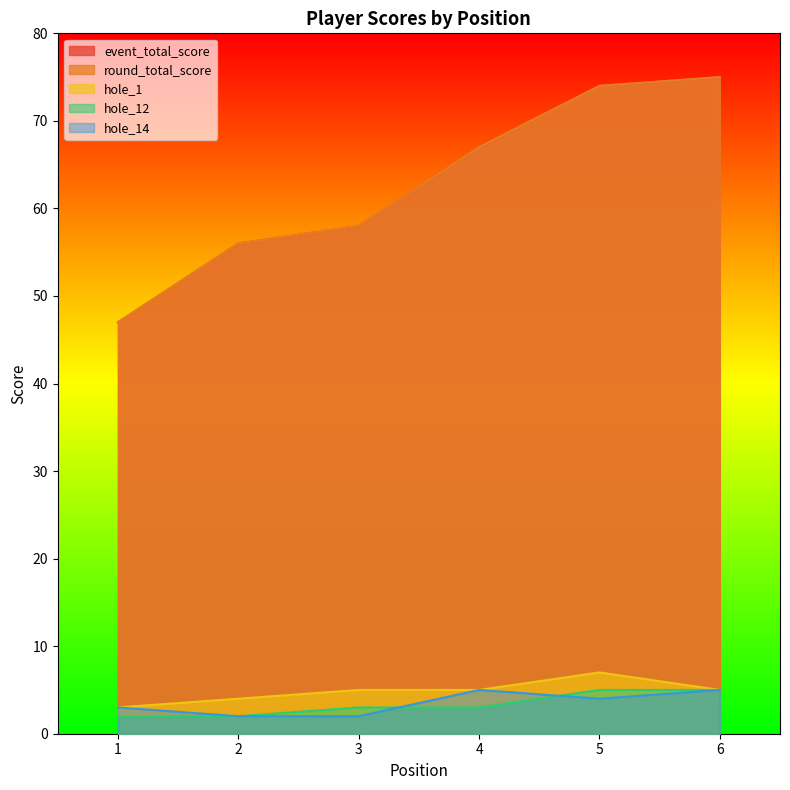

Count the hole_1 values in the range 4 to 5.

4